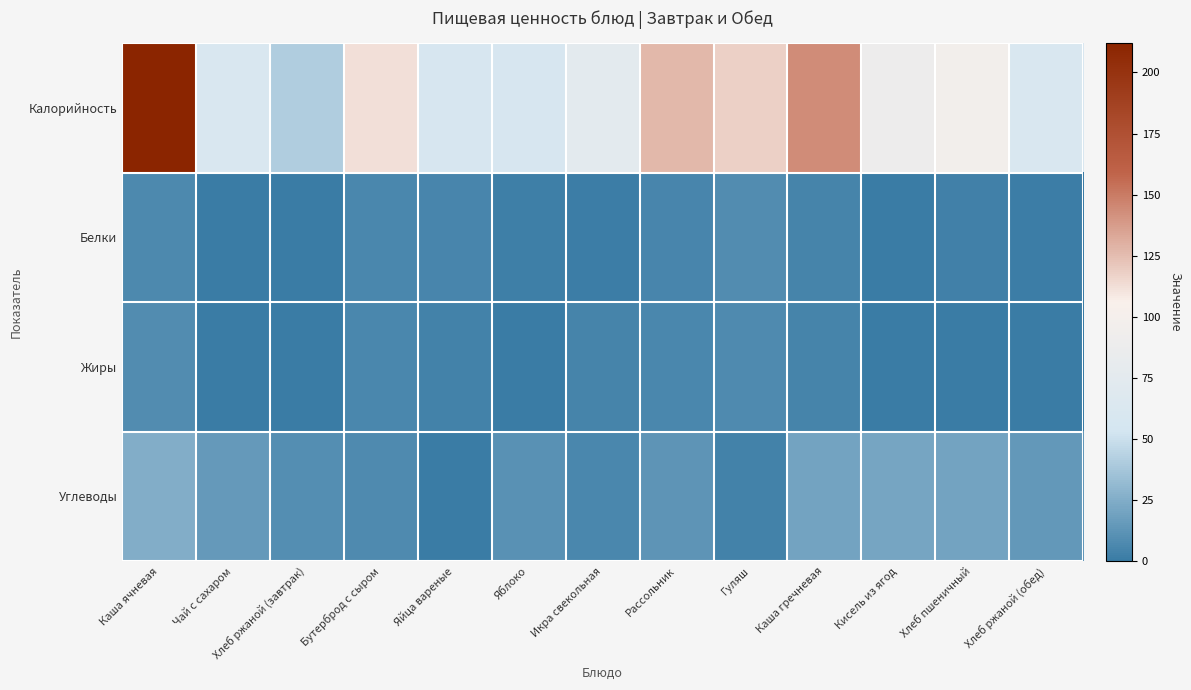

Which series has the largest total across all categories?

Калорийность